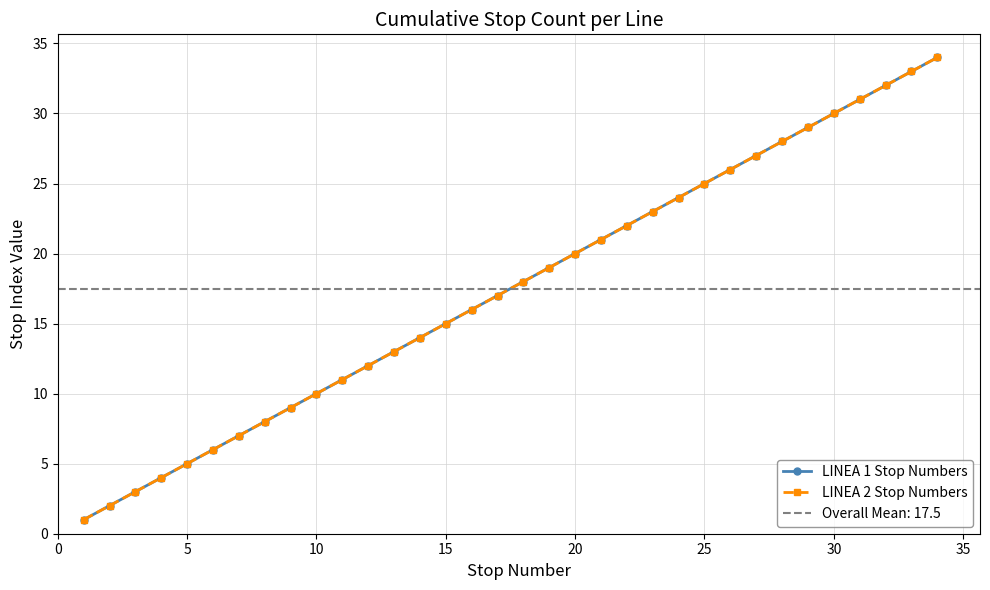

True or false: LINEA 2 Stop Numbers has a value of 37 at 27.

False